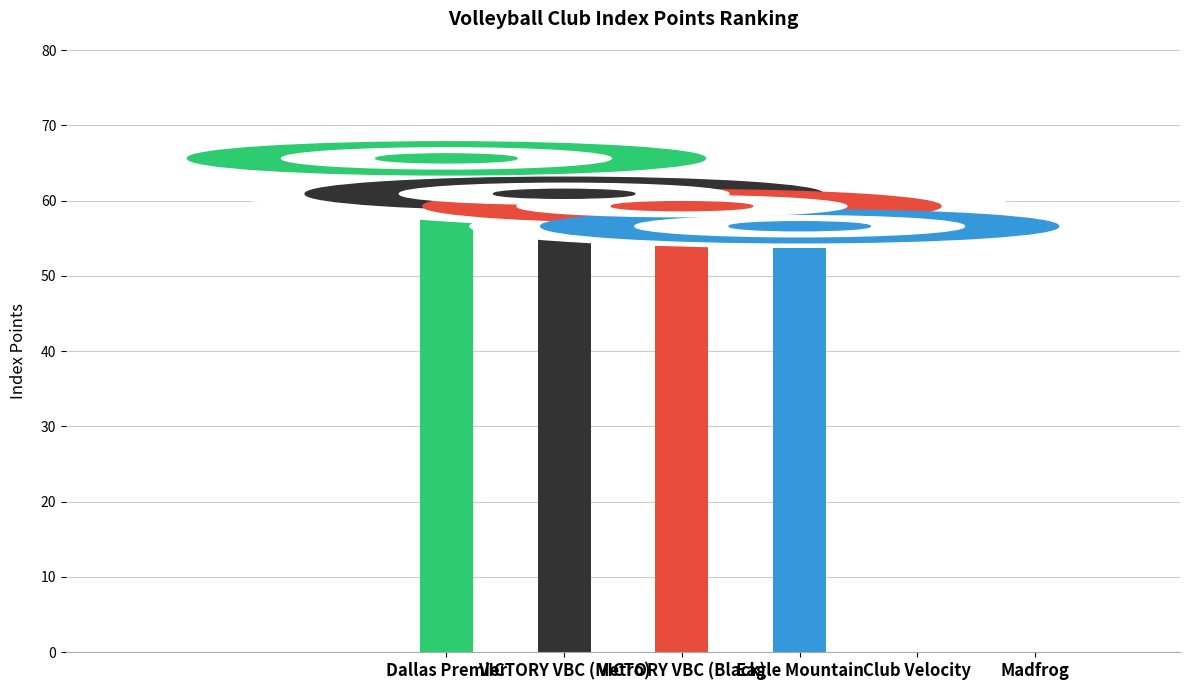

What is the maximum value shown in the chart?

65.6